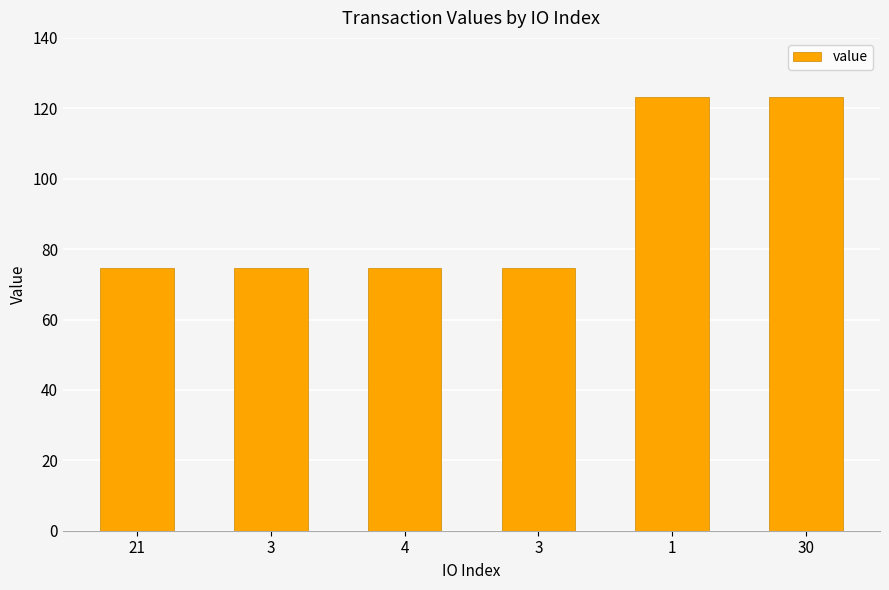

How many distinct data groups are displayed?

1